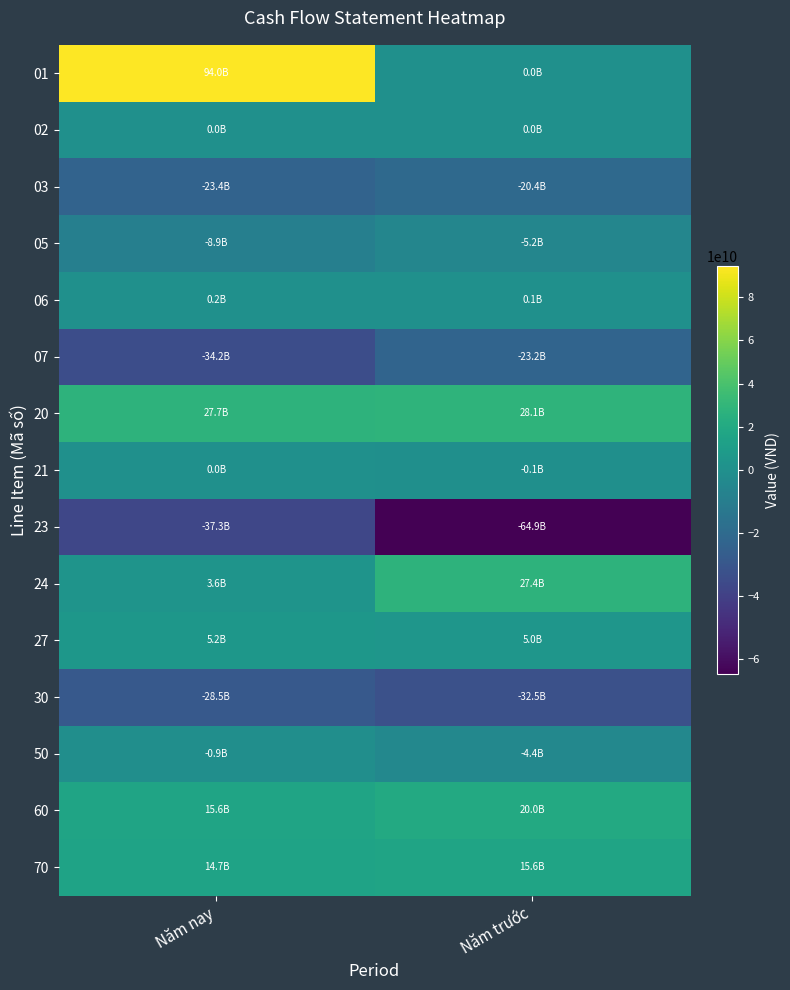

Reading left to right, extract all data points from this chart.

01: Năm nay=94046622883	Năm trước=0
02: Năm nay=0	Năm trước=0
03: Năm nay=-23416935694	Năm trước=-20367757694
05: Năm nay=-8940475348	Năm trước=-5240649000
06: Năm nay=191565722	Năm trước=99648806
07: Năm nay=-34225723755	Năm trước=-23169591134
20: Năm nay=27655053808	Năm trước=28134020463
21: Năm nay=0	Năm trước=-98544600
23: Năm nay=-37321673178	Năm trước=-64869089406
24: Năm nay=3646337785	Năm trước=27427388304
27: Năm nay=5164048032	Năm trước=5017928175
30: Năm nay=-28511287361	Năm trước=-32522317527
50: Năm nay=-856233553	Năm trước=-4388297064
60: Năm nay=15602515245	Năm trước=19990812309
70: Năm nay=14746281692	Năm trước=15602515245